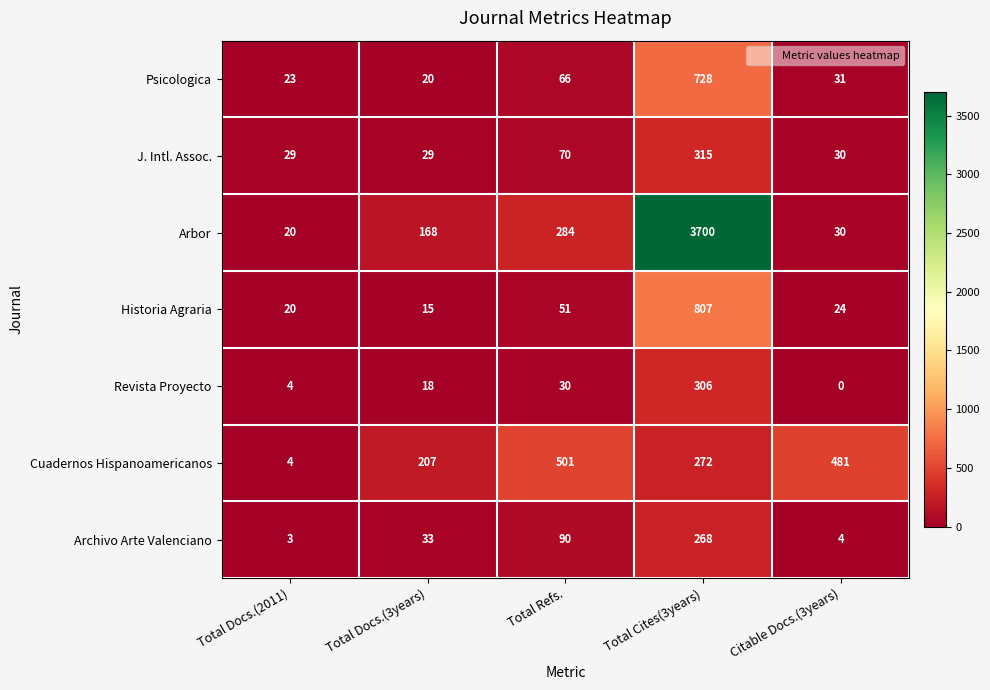

Which series has the widest spread of values?

Arbor